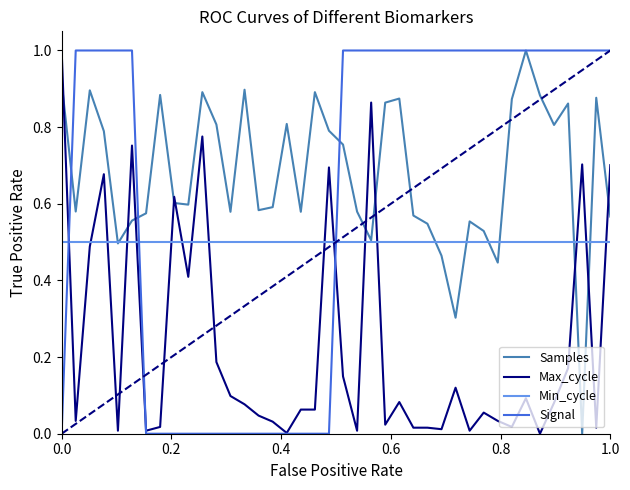

What is the maximum value shown in the chart?

1.0